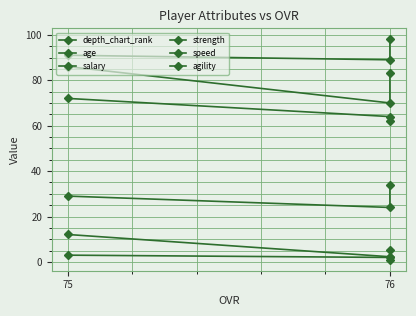

Between 76 and 75, which is larger?

76